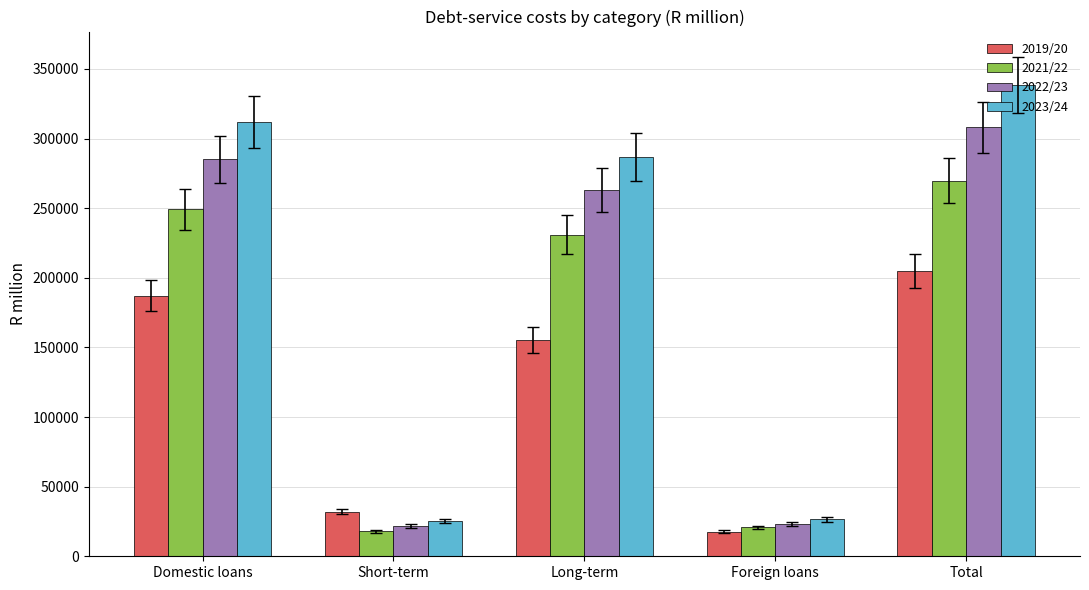

What is the difference between the 2019/20 values at Short-term and Long-term?

123084